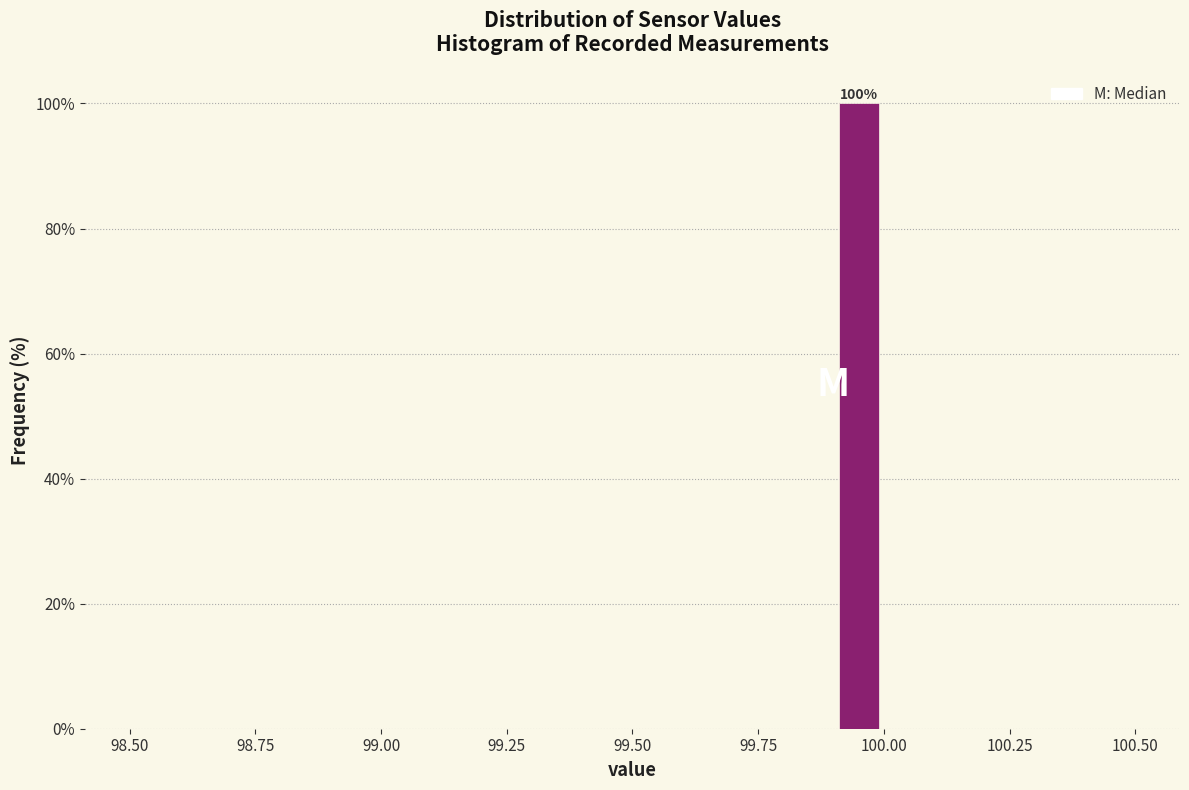

Around what value on the x-axis is the tallest bar? Give the approximate position of its centre, as read against the axis.

99.95